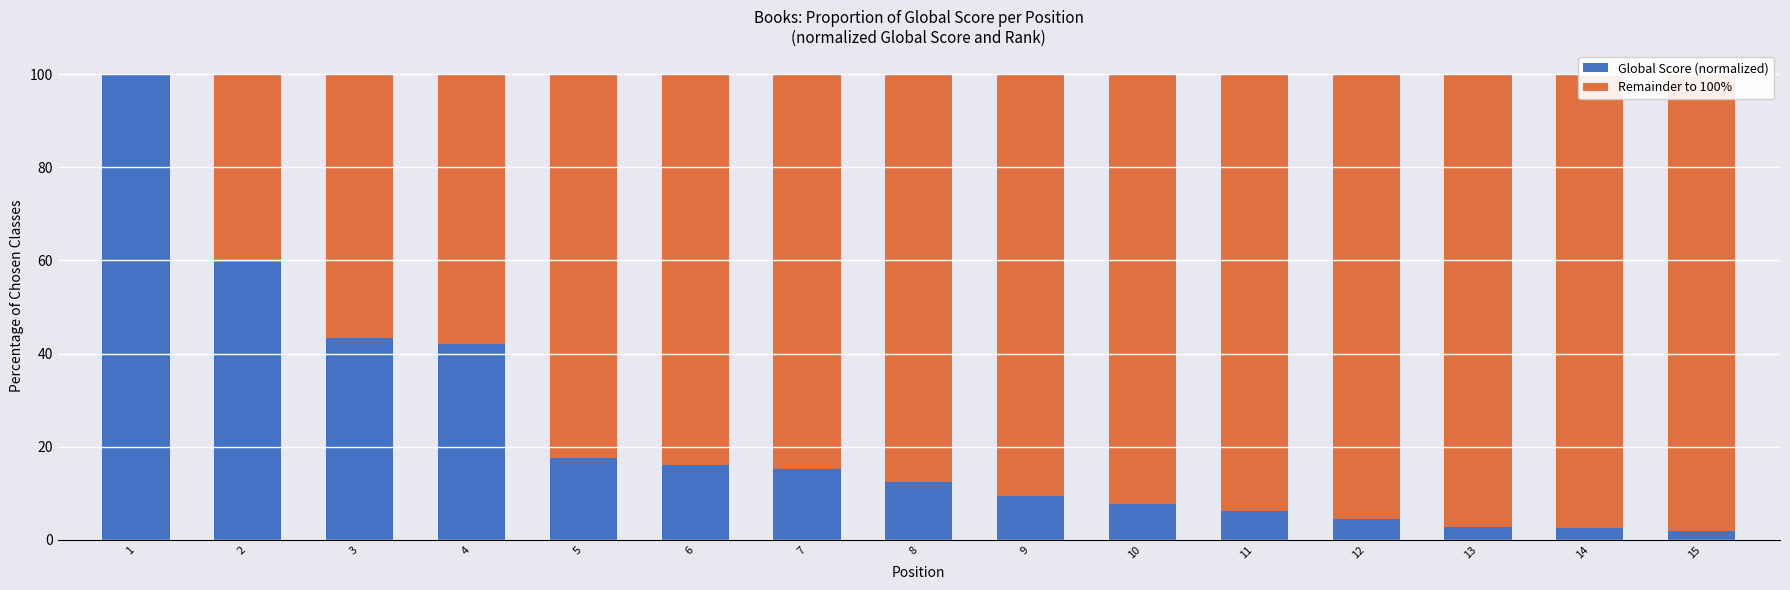

What is the difference between the second highest and minimum values in the Remainder to 100% series?

97.5